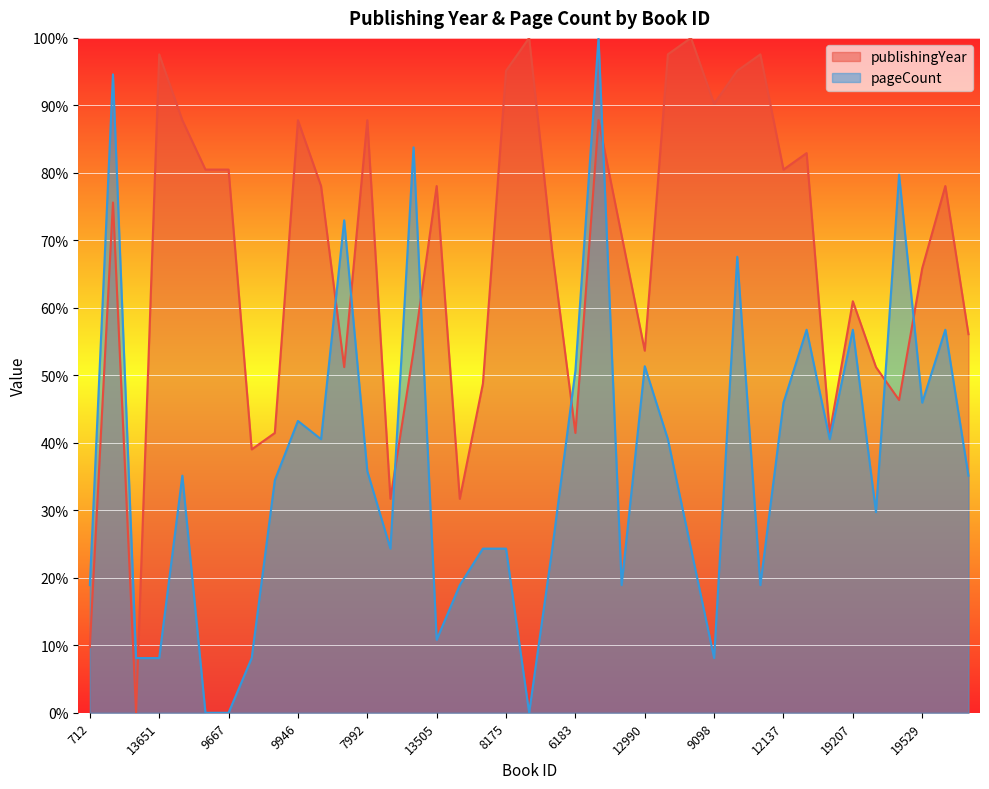

How many lines are shown in the chart?

2